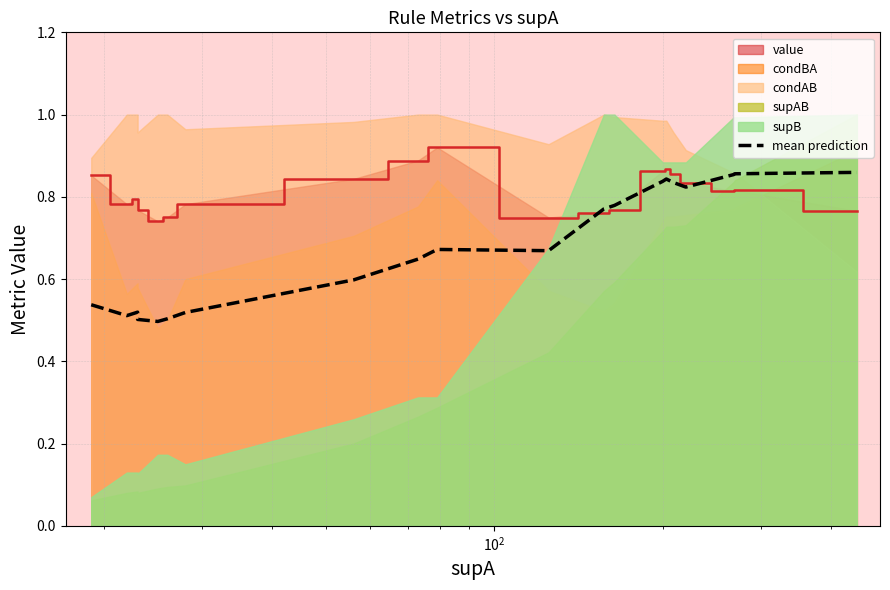

What is the greatest value displayed?

0.9